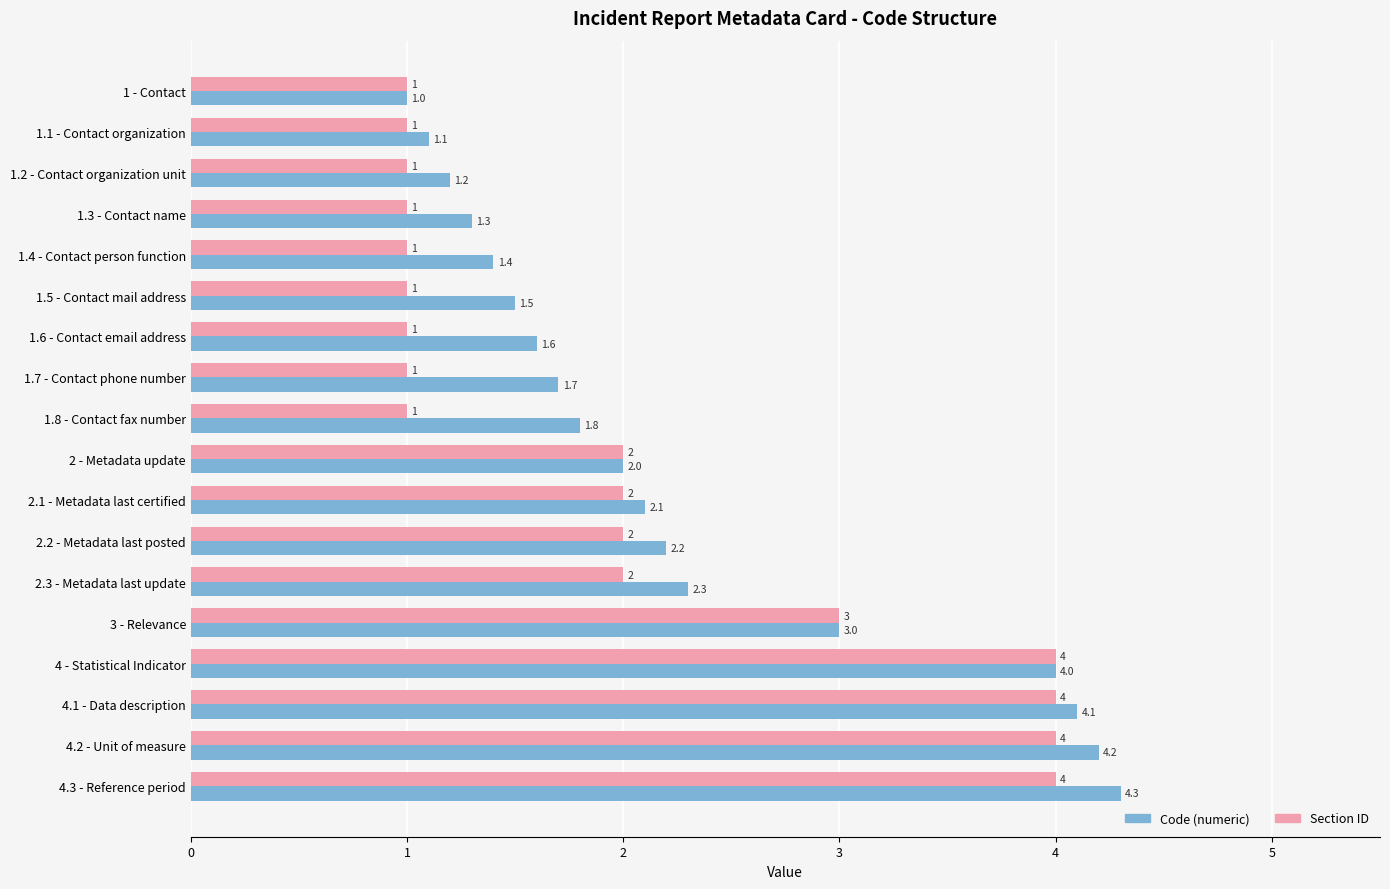

What are all the series names shown in the legend?

Code (numeric), Section ID